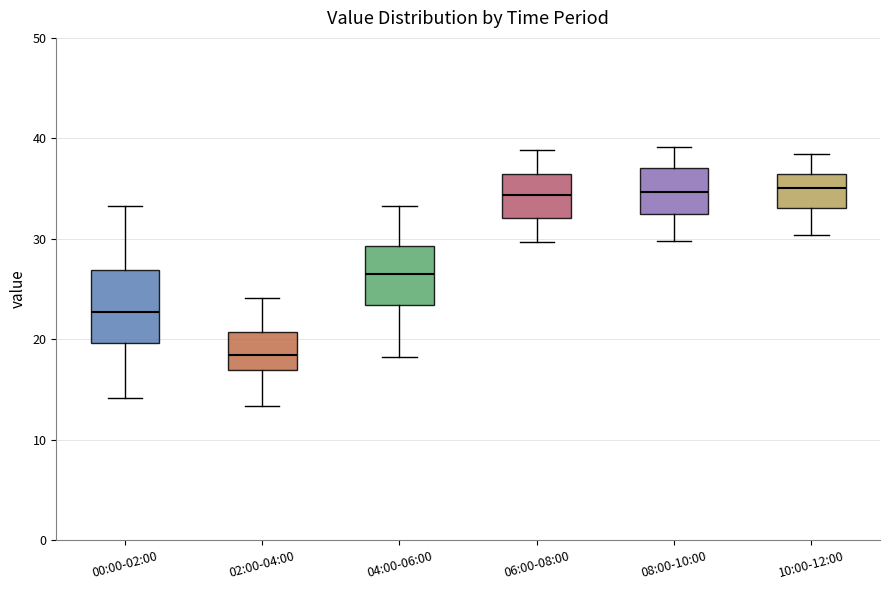

Reading left to right, read every box against the y-axis: the position of its median line, the range the box covers, and the ends of its whiskers. The values are not printed on the chart, so give them approximately, as read against the axis.

00:00-02:00: median 23, box 20 to 27, whiskers 14 to 33
02:00-04:00: median 18, box 17 to 21, whiskers 13 to 24
04:00-06:00: median 27, box 23 to 29, whiskers 18 to 33
06:00-08:00: median 34, box 32 to 36, whiskers 30 to 39
08:00-10:00: median 35, box 32 to 37, whiskers 30 to 39
10:00-12:00: median 35, box 33 to 36, whiskers 30 to 38